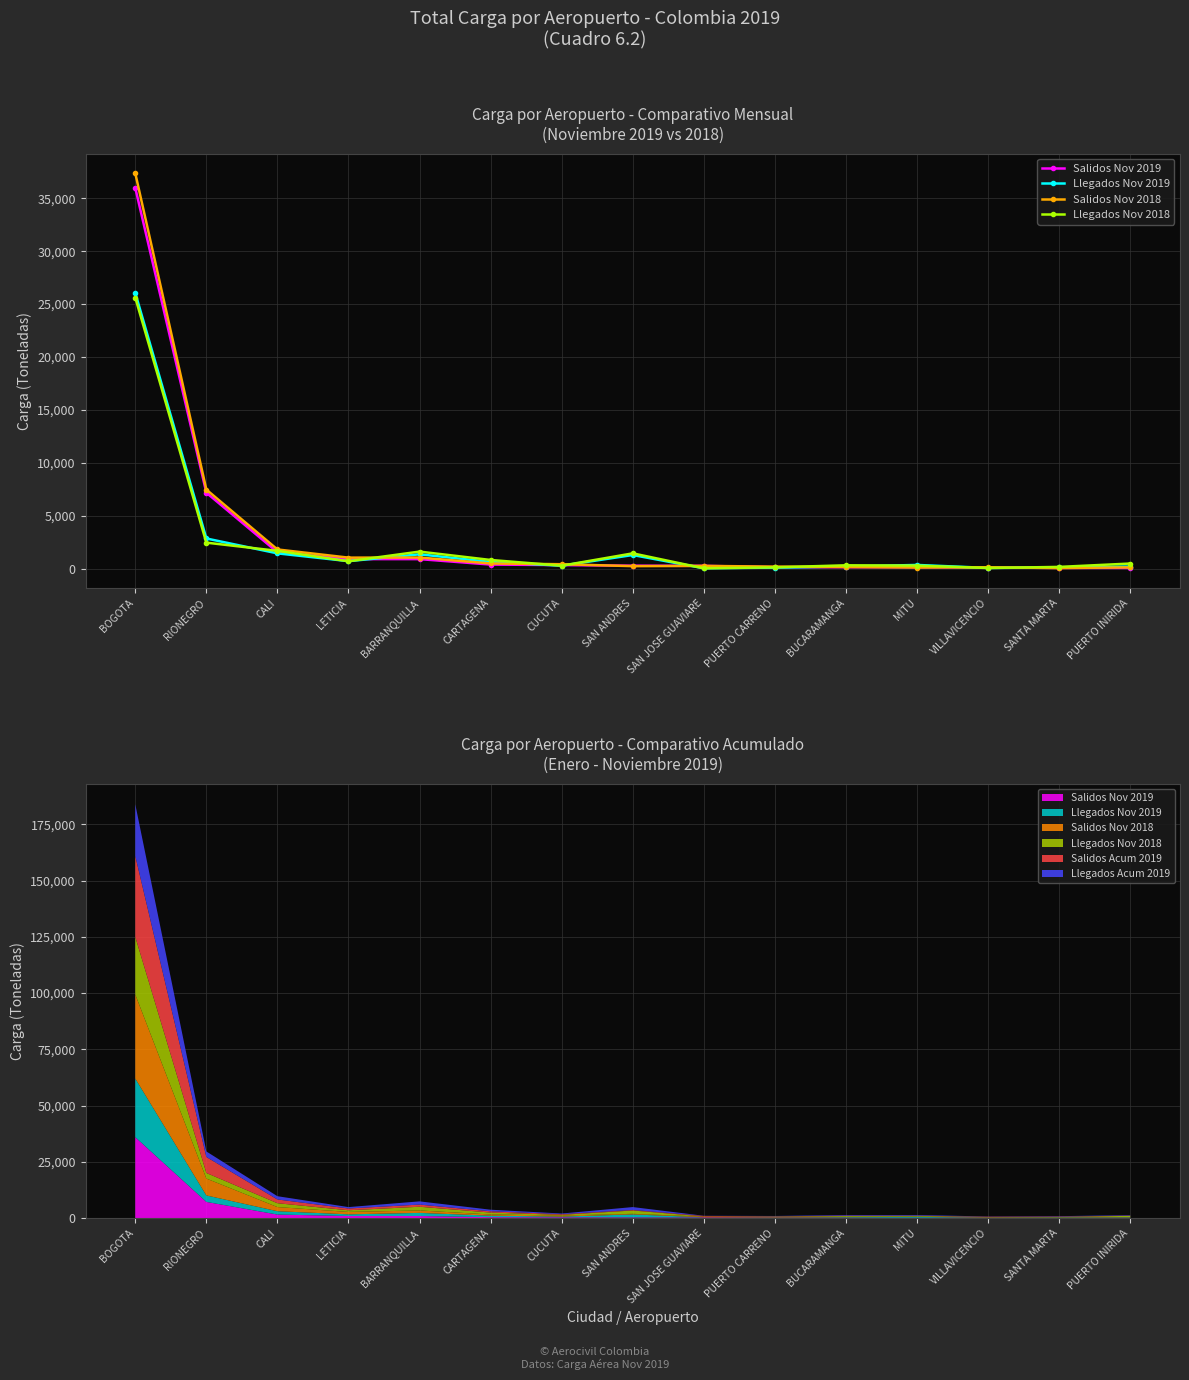

How many values in the Salidos Nov 2019 series are below 314?

7